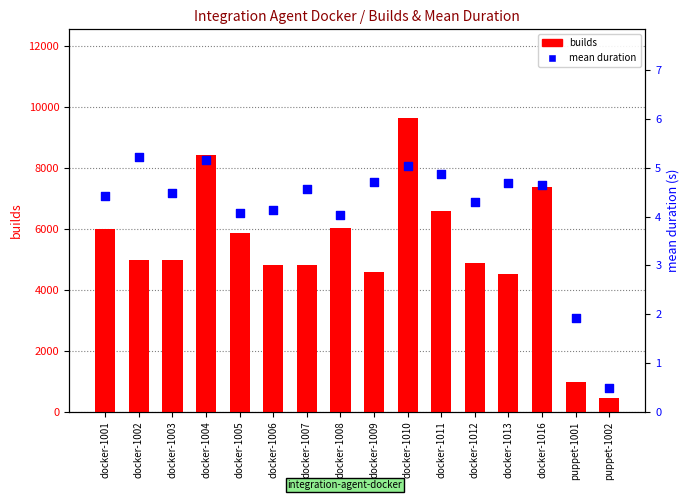

Which series reaches the maximum Y coordinate?

builds